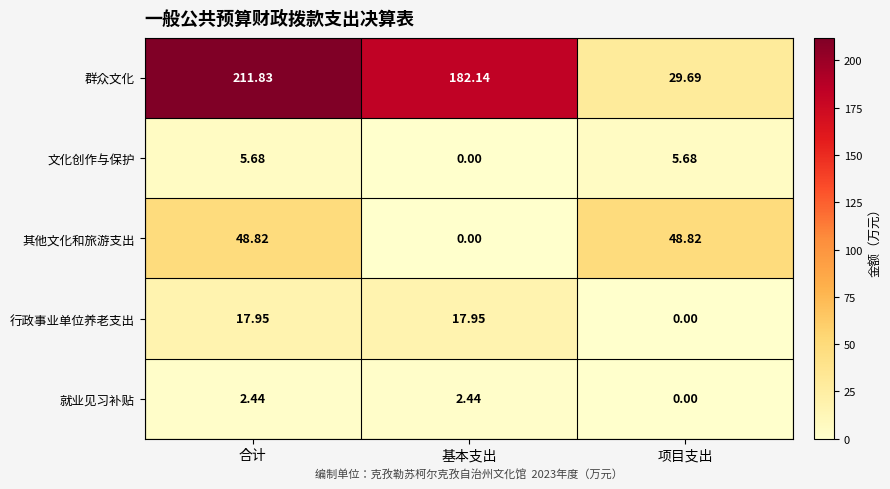

At which label does 文化创作与保护 first exceed 5?

合计